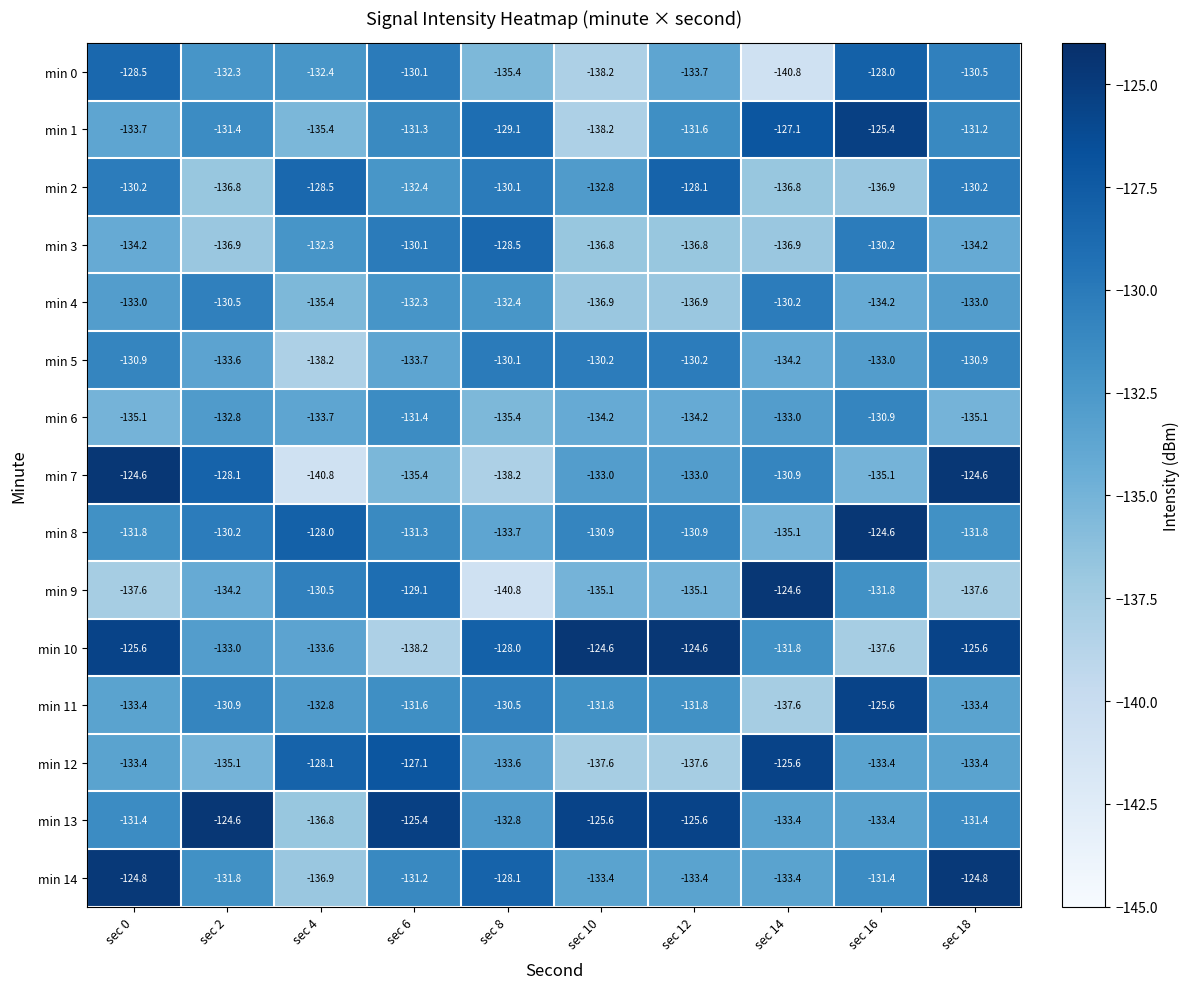

The value of min 6 at sec 2 is -75.0. True or false?

False